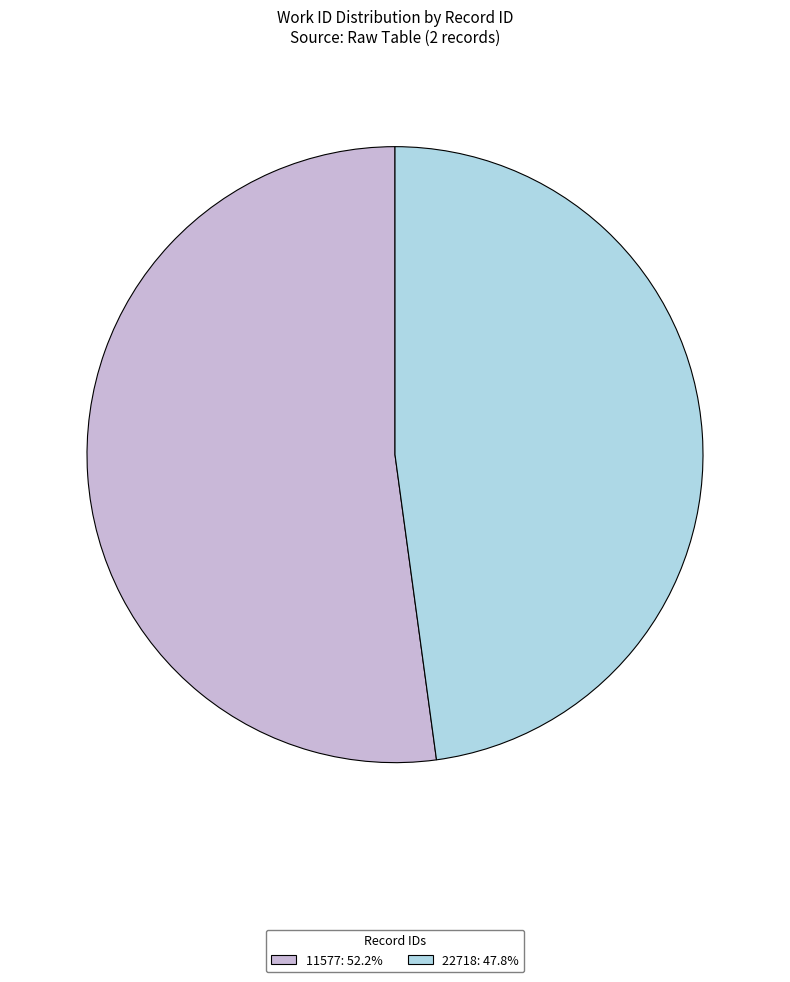

Which slice represents more than half of the pie?

11577